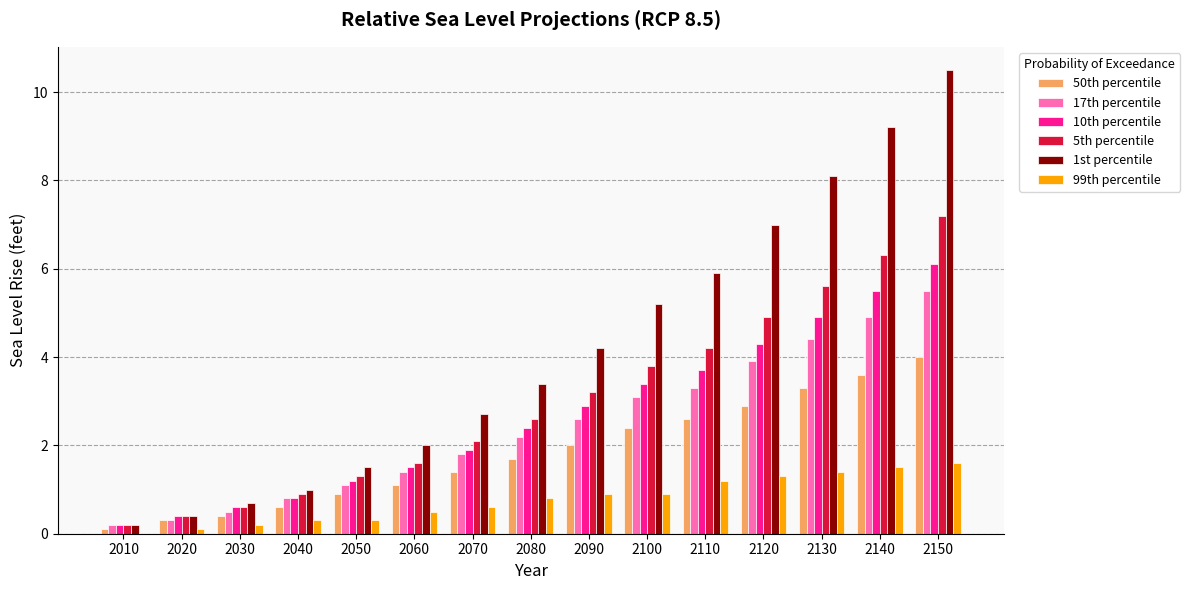

At which label does 5th percentile first exceed 2?

2070